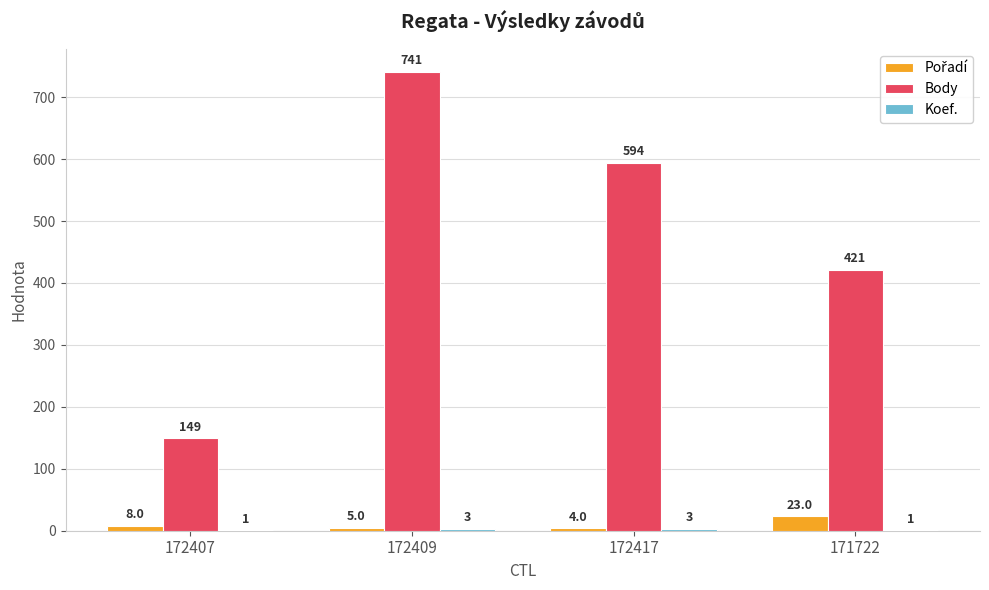

What is the maximum value shown in the chart?

741